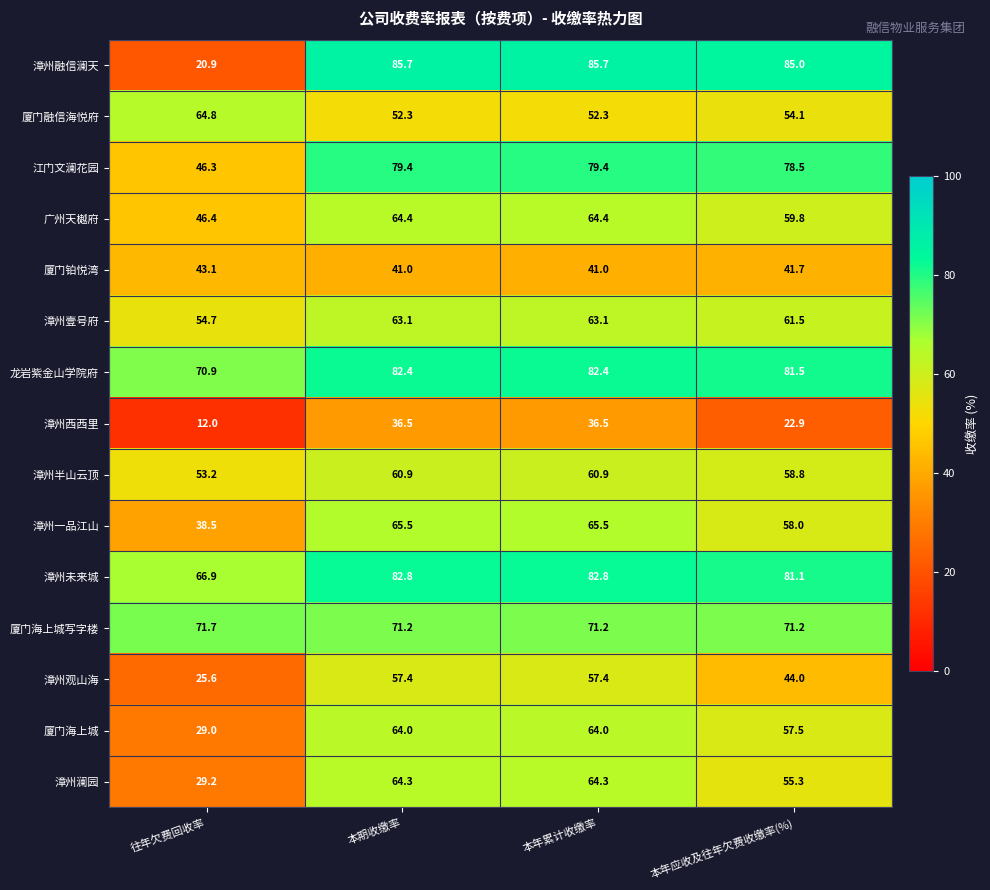

At how many categories does at least one series exceed 14?

4